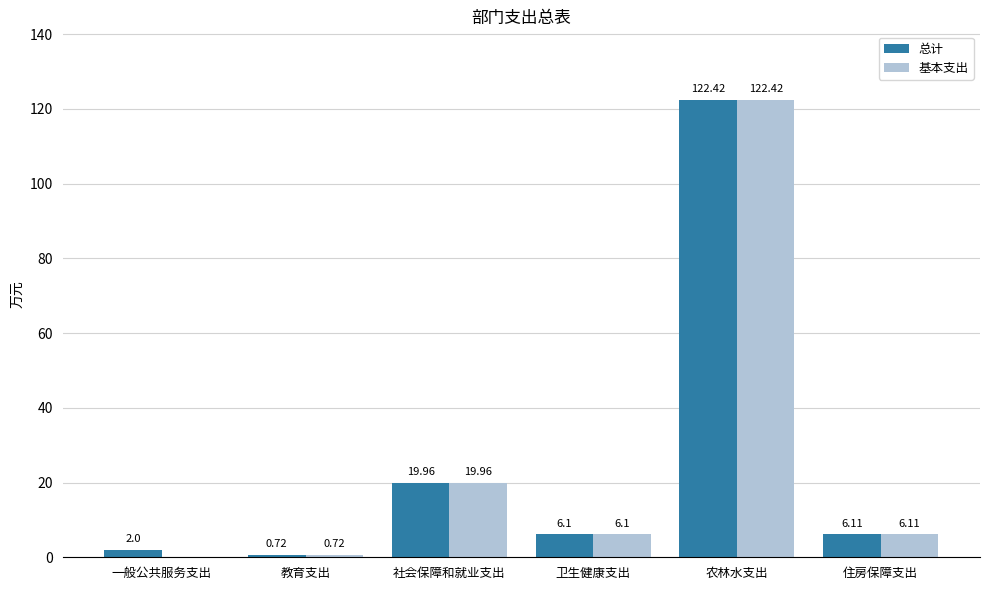

What is the sum of all 基本支出 values?

155.3